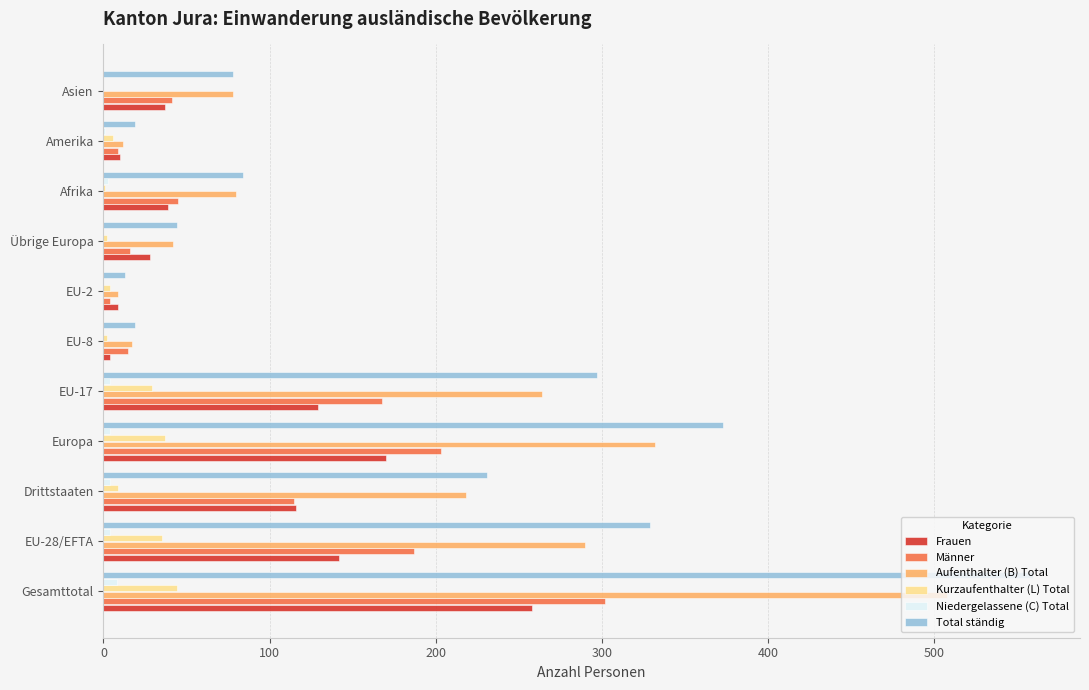

What is the sum of all Total ständig values?

2047